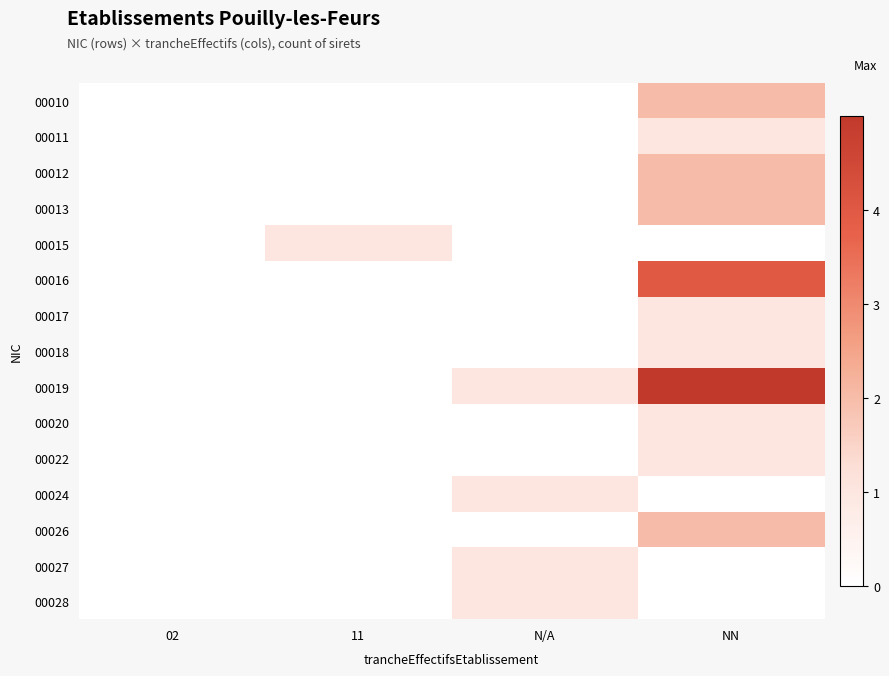

Which series has the widest spread of values?

00019